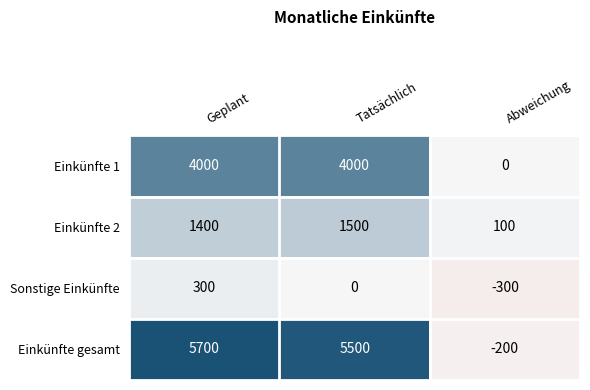

What is the spread (max minus min) of values at Abweichung?

400